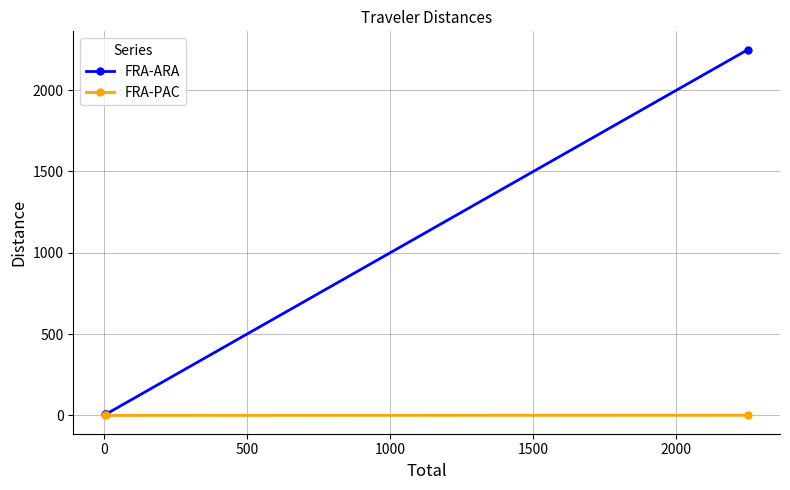

How many data points does each series have?

3